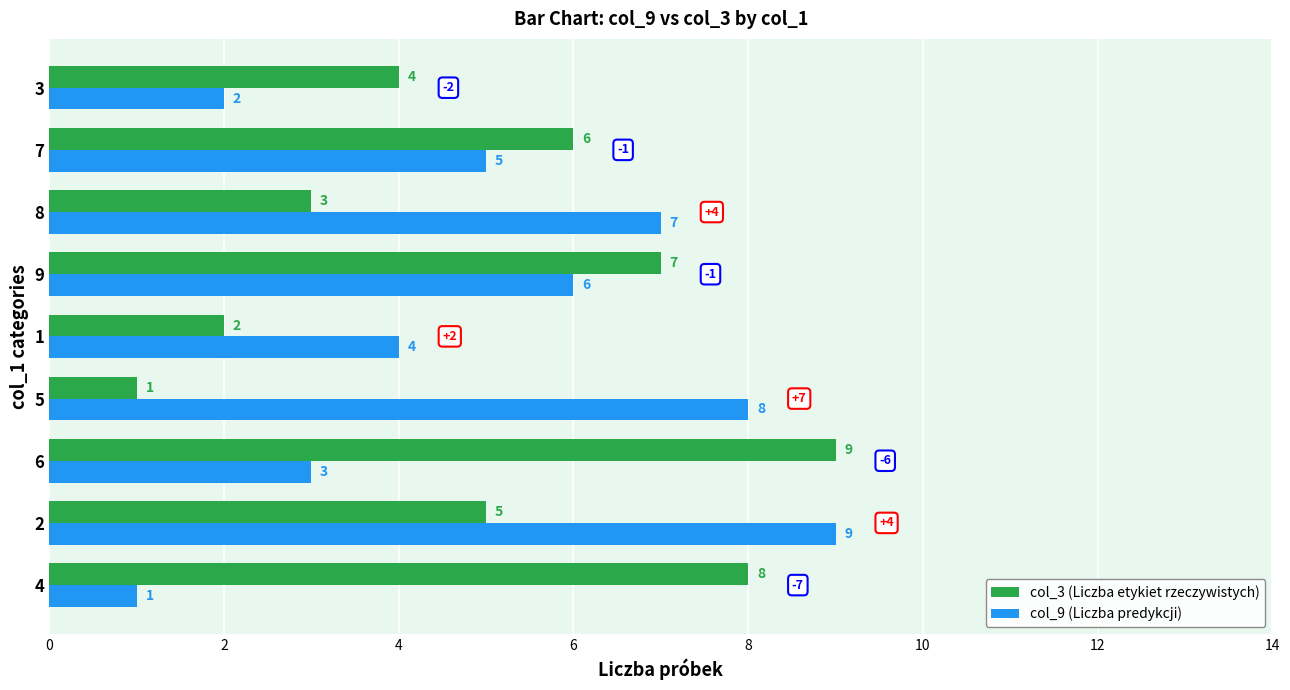

What is the total value across all series at 8?

10